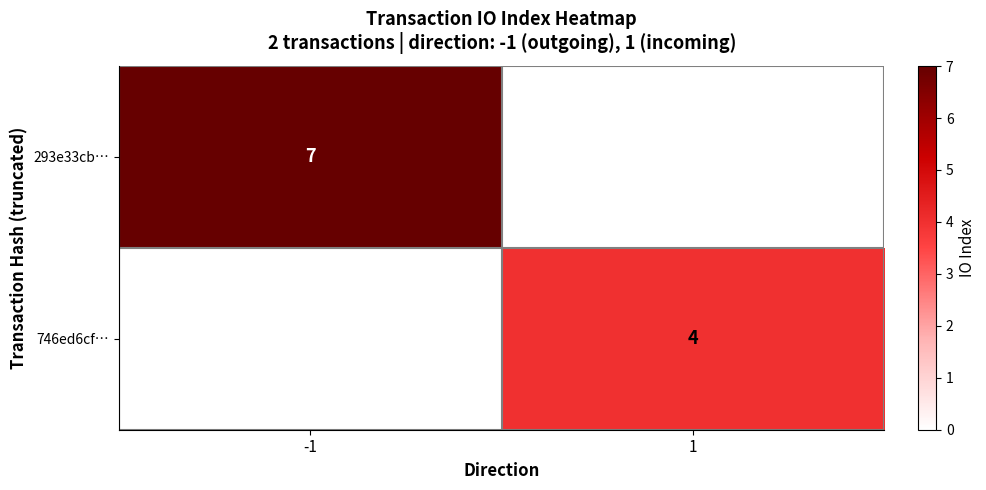

True or false: 293e33cb… has a value of 11 at -1.

False